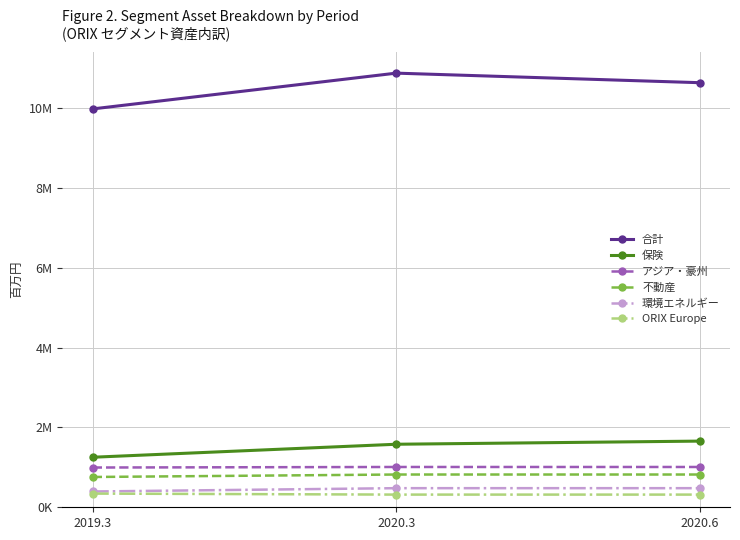

What is the value of the アジア・豪州 point at the 3rd from the left?

1010268